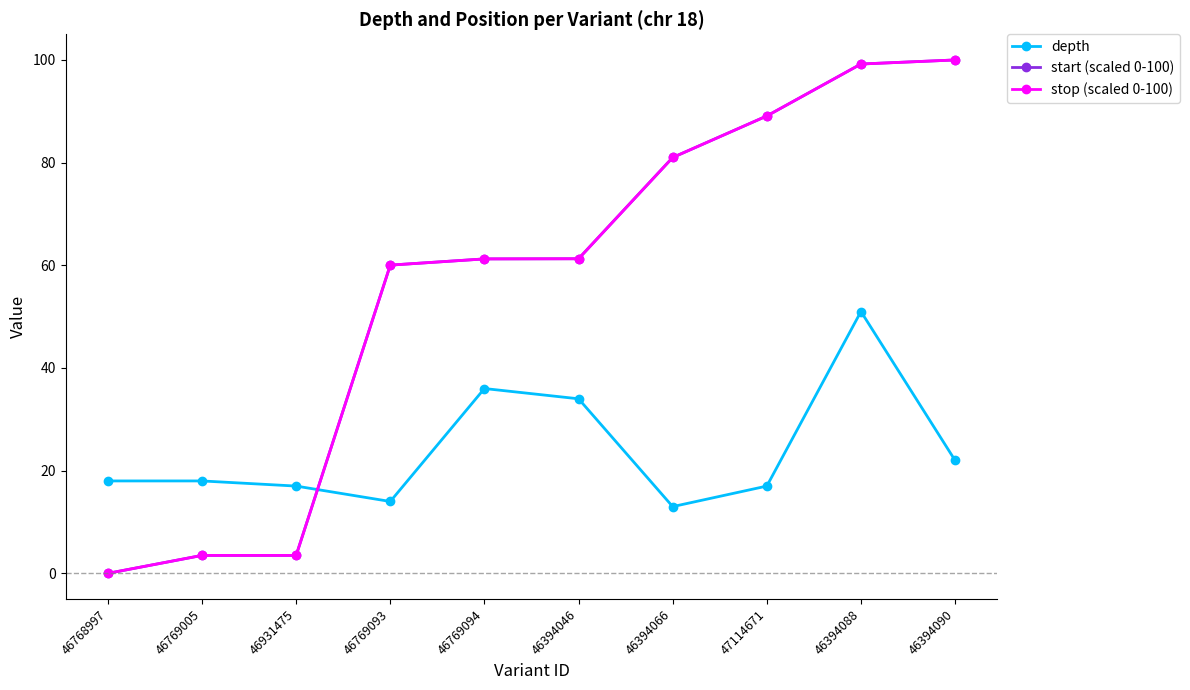

What is the sum of all start (scaled 0-100) values?

558.9